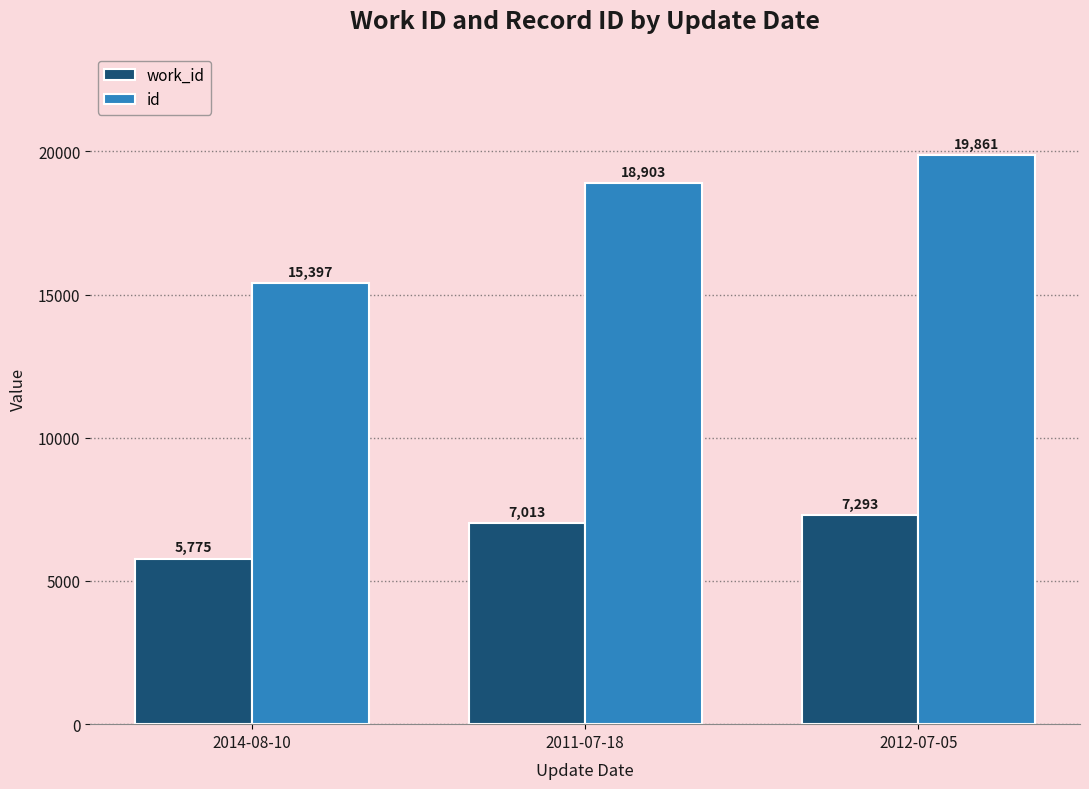

What is the total value across all series at 2012-07-05?

27154